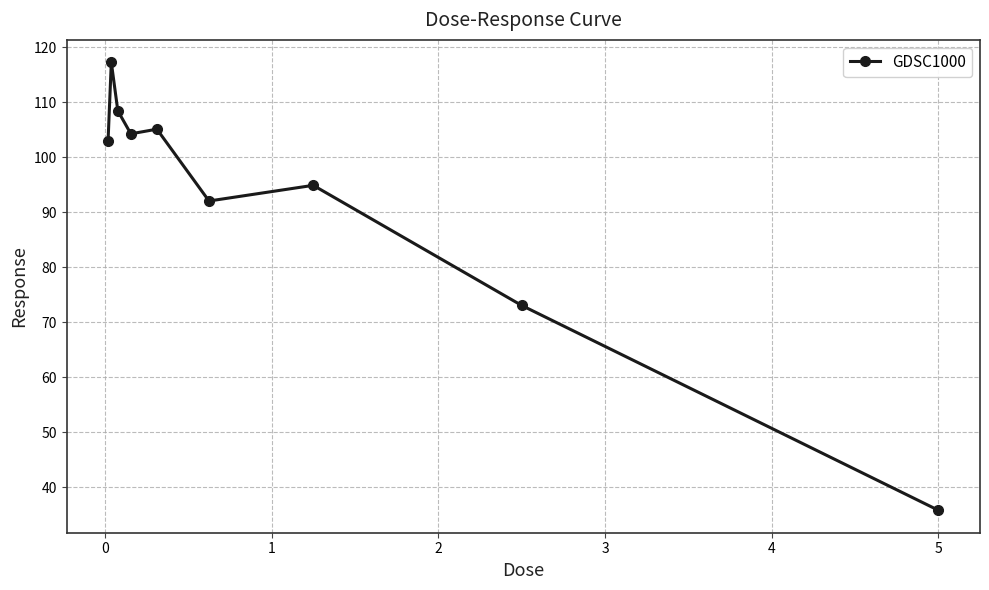

How many points are higher than both their immediate neighbors (excluding endpoints)?

3